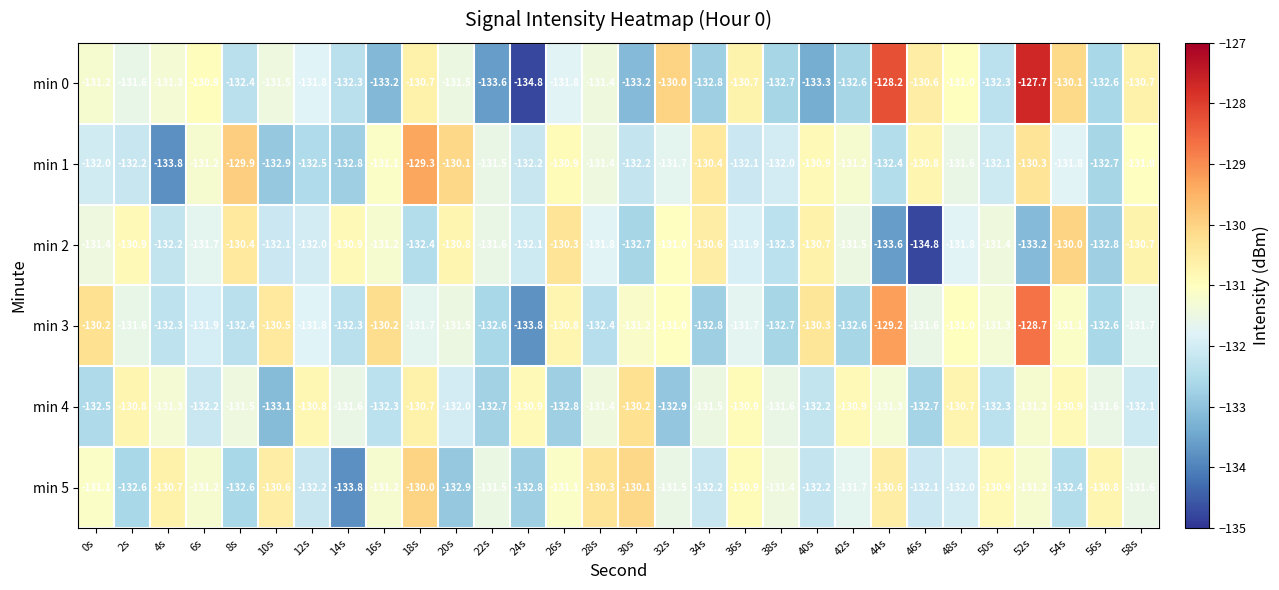

How many data points does each series have?

30